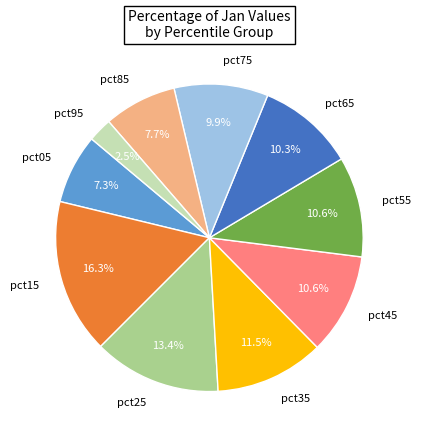

Which has a higher value, pct15 or pct45?

pct15